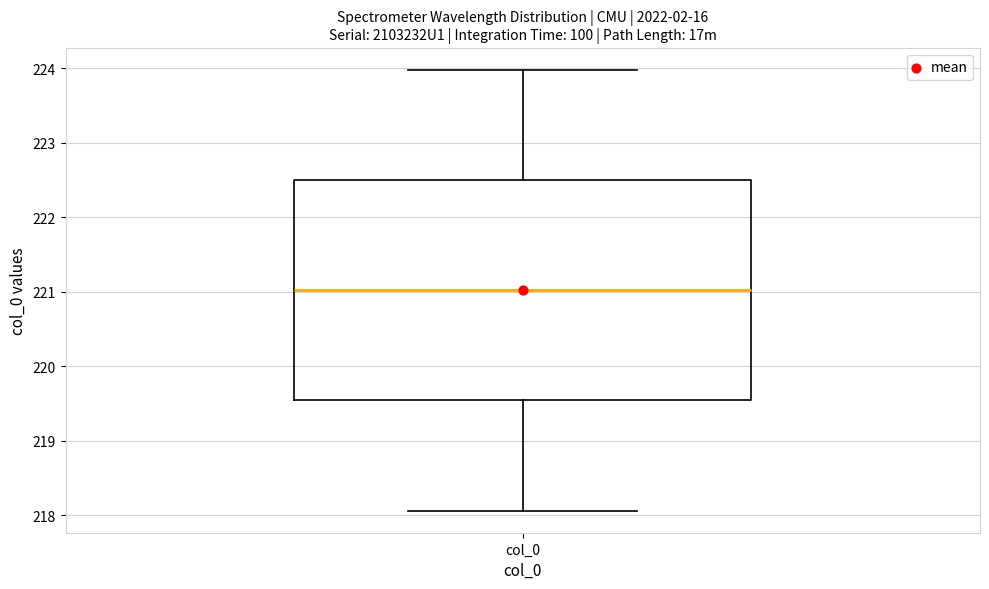

Read this box plot against the y-axis: the position of the median line, the range covered by the box, and the ends of both whiskers. The values are not printed on the chart, so give them approximately, as read against the axis.

median 221.0, box 219.5 to 222.5, whiskers 218.1 to 224.0